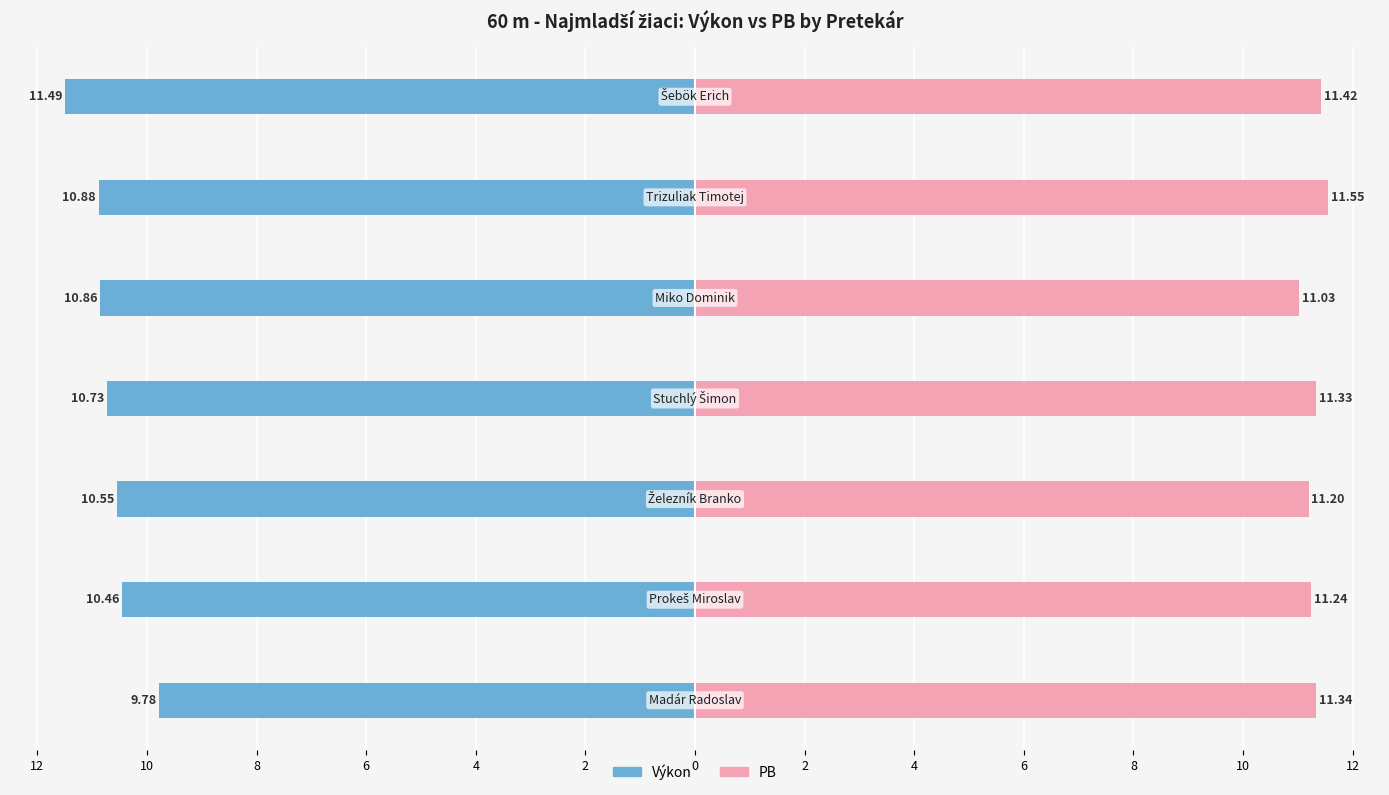

Which series has the largest total across all categories?

PB